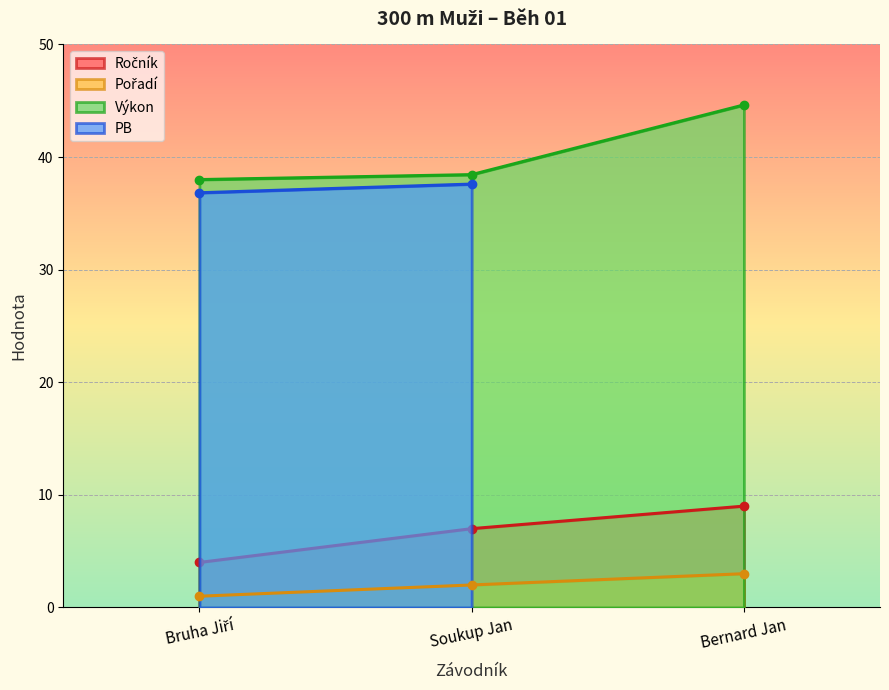

Which category has the highest value in the Ročník series?

Bernard Jan